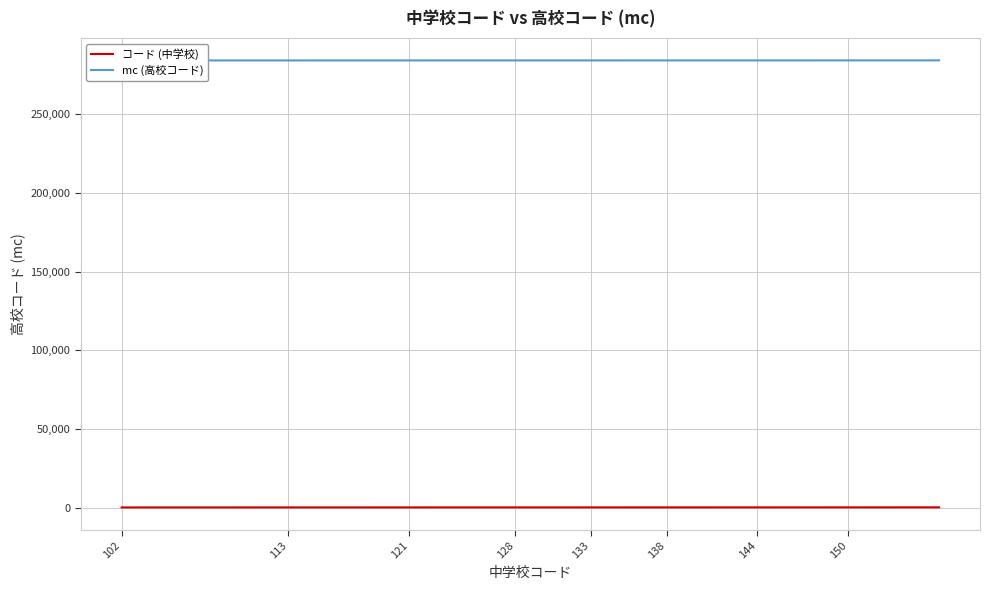

True or false: mc (高校コード) and コード (中学校) intersect in this chart.

False